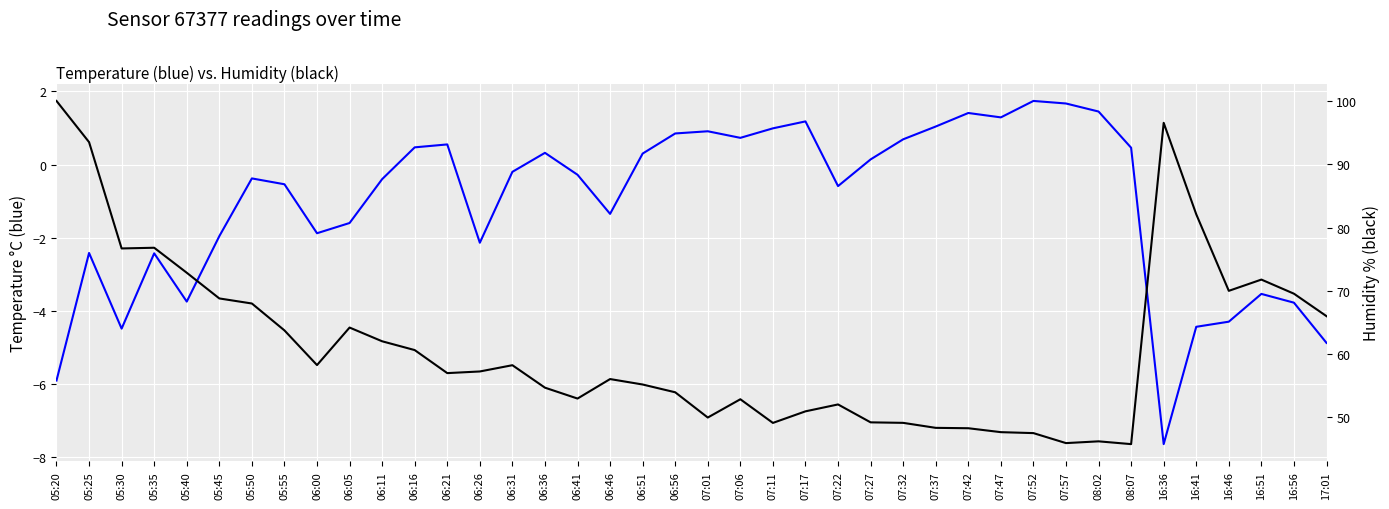

Where does the humidity series first go above 57?

05:20